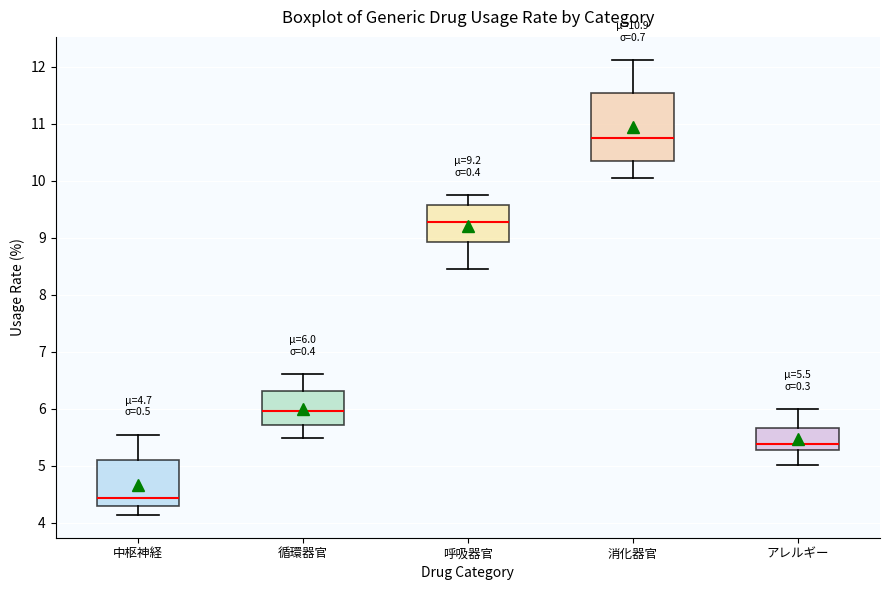

Which box is the tallest, from its lower edge to its upper edge?

消化器官